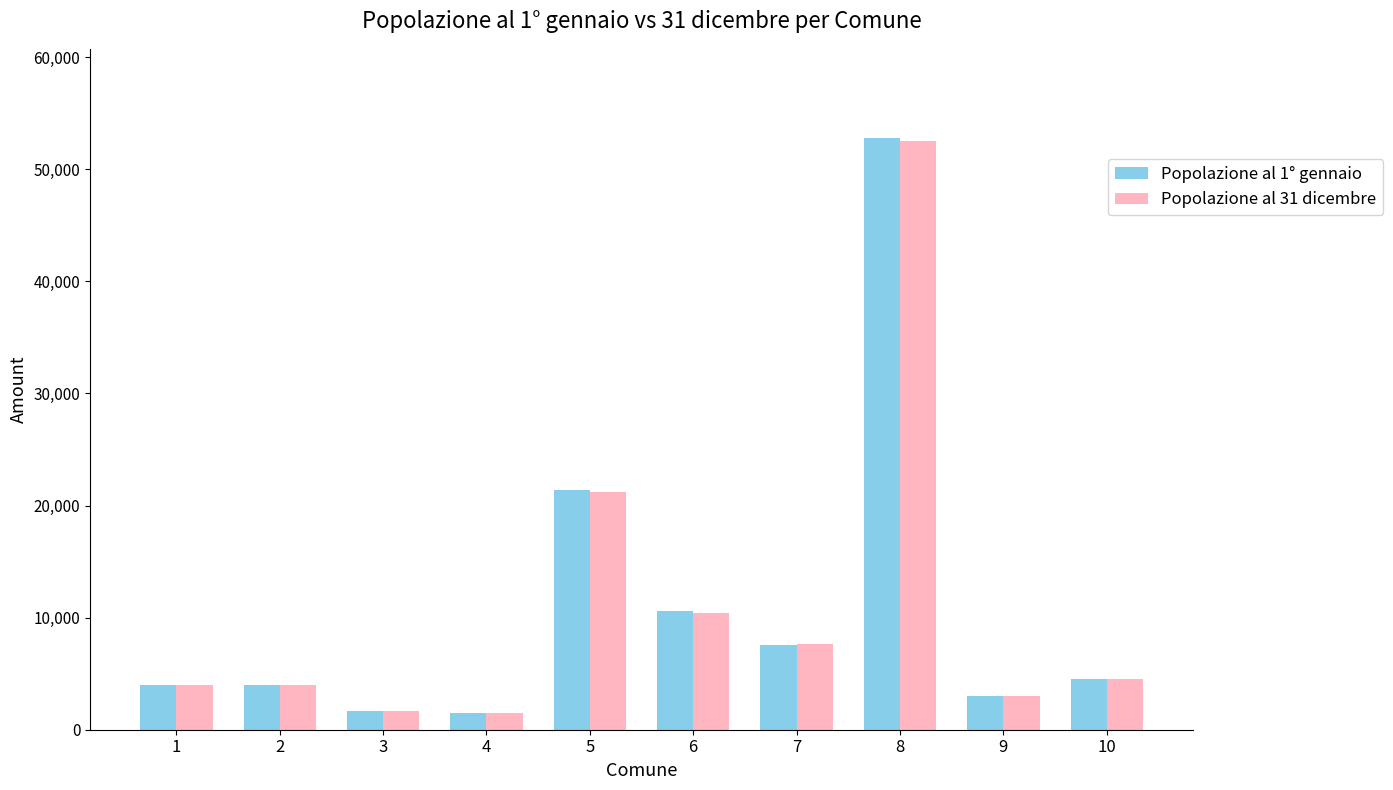

Are the bars horizontal?

No